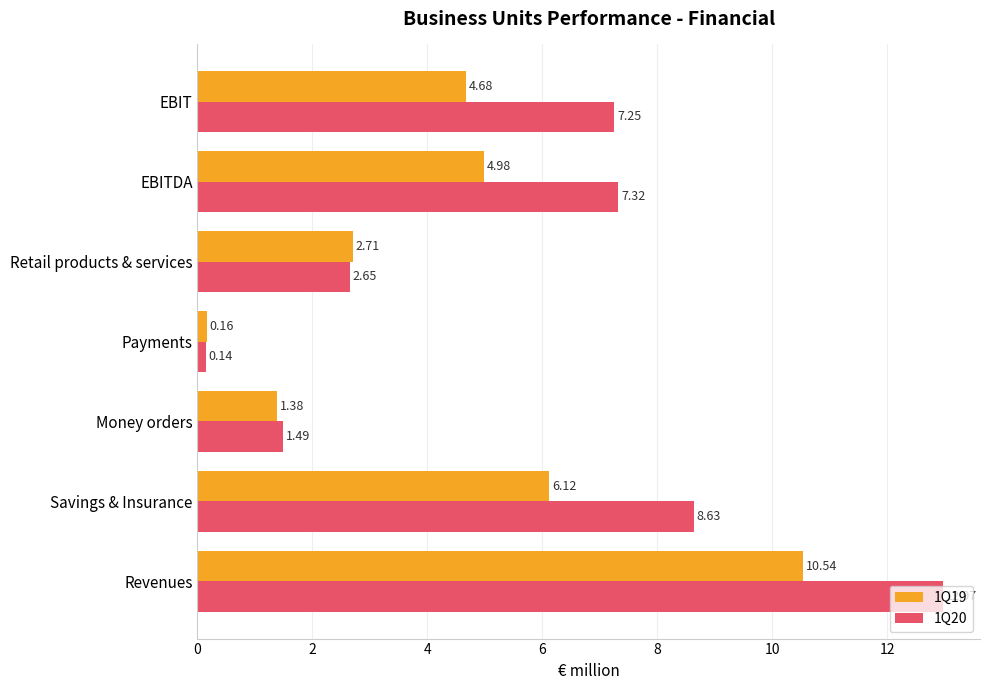

Rank the series by their average value, from highest to lowest.

1Q20, 1Q19